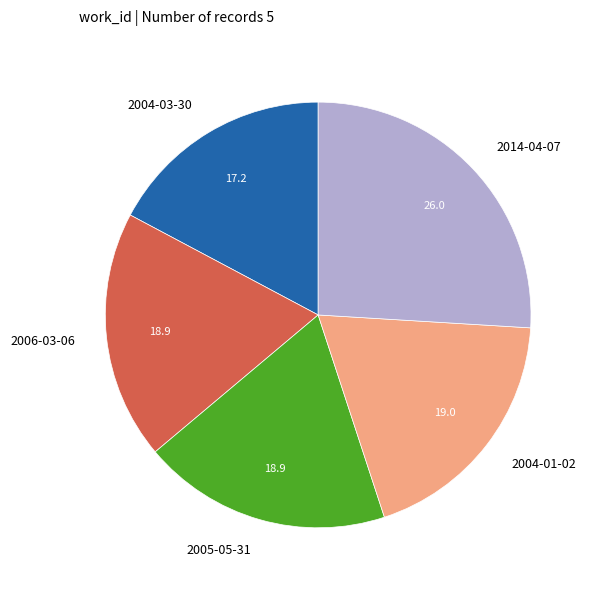

Which slice is the smallest?

2004-03-30